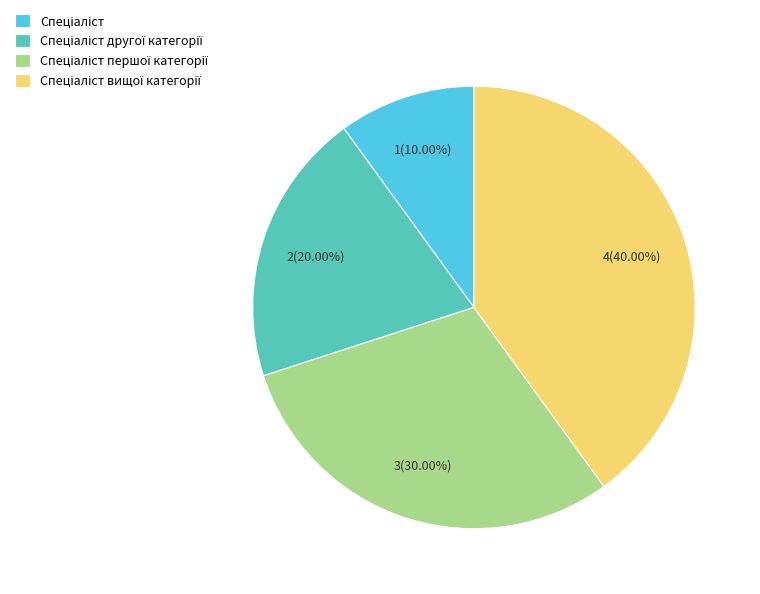

Is there a majority slice in this chart?

No